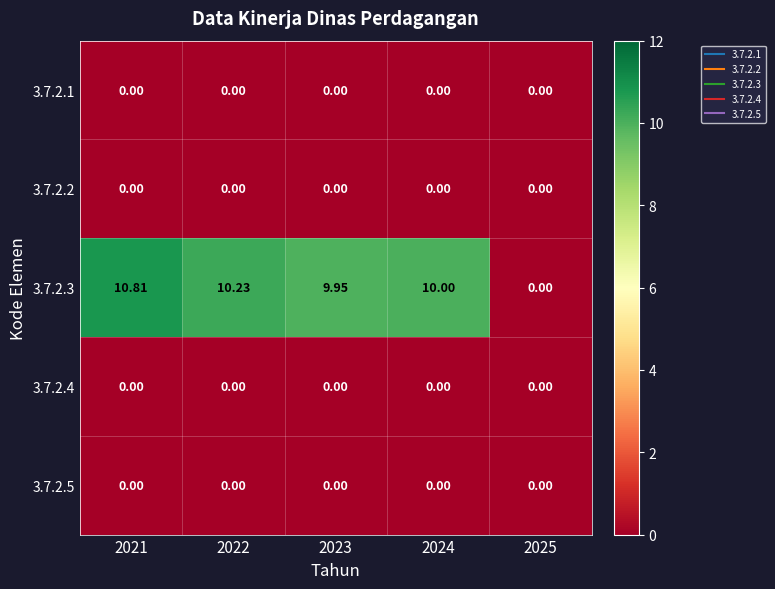

How many series are shown in this chart?

5